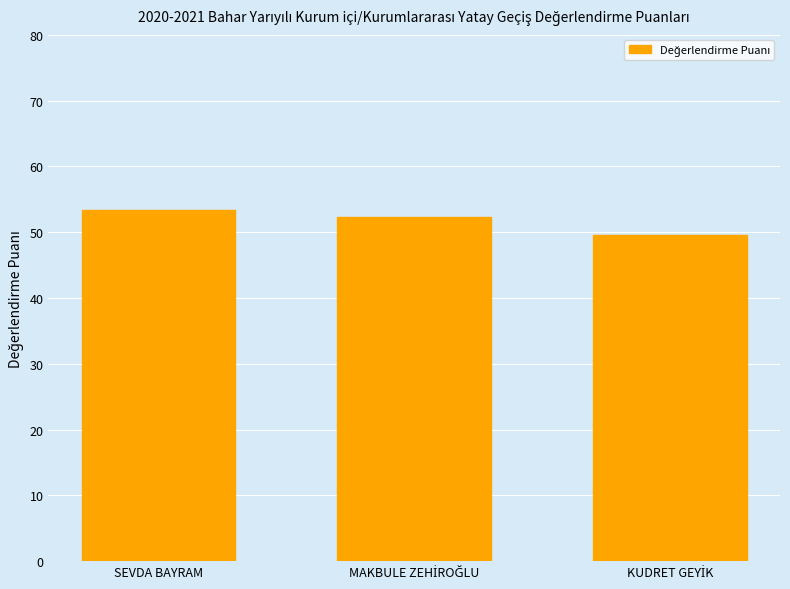

What is the greatest value displayed?

53.4